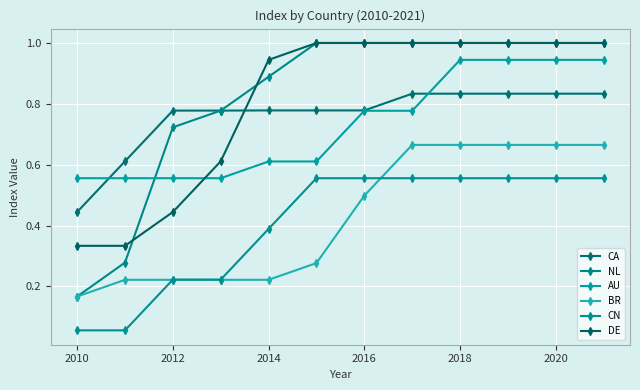

Reading left to right, list all the values displayed in this chart.

CA: 0.4	0.6	0.8	0.8	0.8	0.8	0.8	0.8	0.8	0.8	0.8	0.8
NL: 0.2	0.3	0.7	0.8	0.9	1.0	1.0	1.0	1.0	1.0	1.0	1.0
AU: 0.6	0.6	0.6	0.6	0.6	0.6	0.8	0.8	0.9	0.9	0.9	0.9
BR: 0.2	0.2	0.2	0.2	0.2	0.3	0.5	0.7	0.7	0.7	0.7	0.7
CN: 0.1	0.1	0.2	0.2	0.4	0.6	0.6	0.6	0.6	0.6	0.6	0.6
DE: 0.3	0.3	0.4	0.6	0.9	1.0	1.0	1.0	1.0	1.0	1.0	1.0